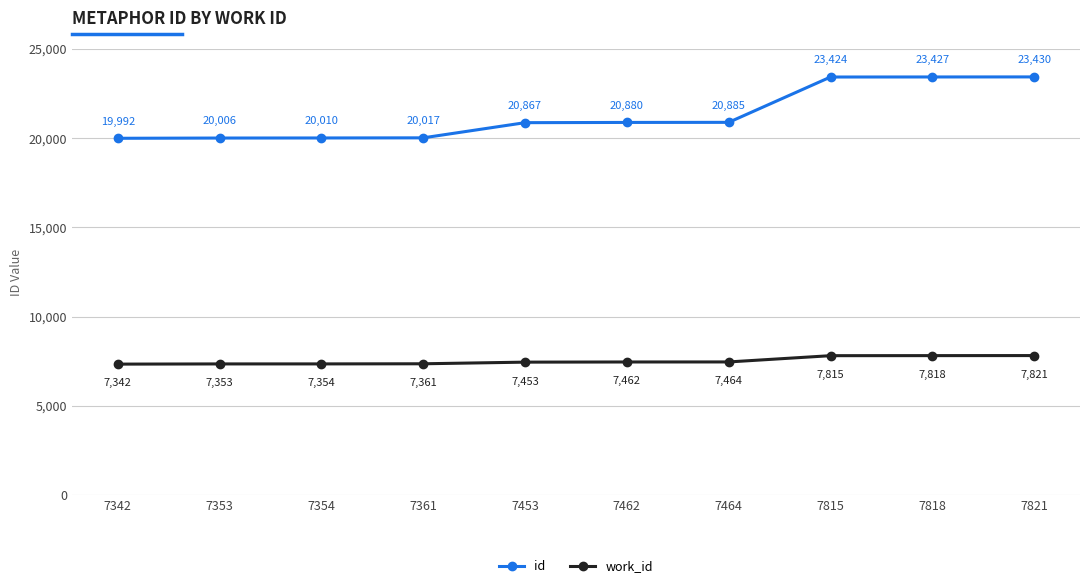

The id series shows 19992 at 7342. True or false?

True